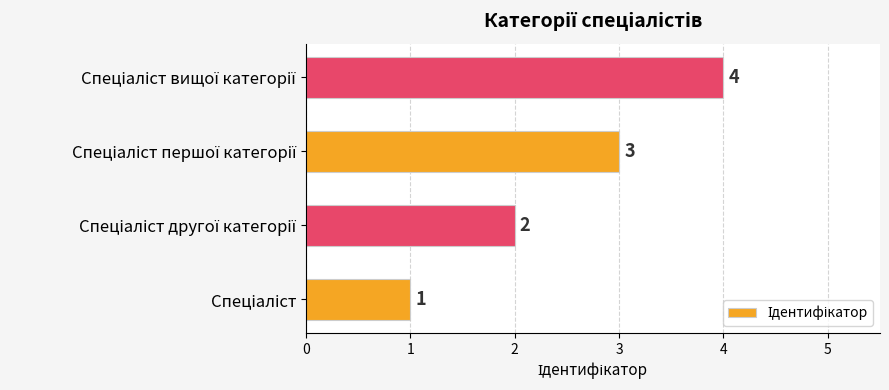

How many values are between 2 and 4?

3